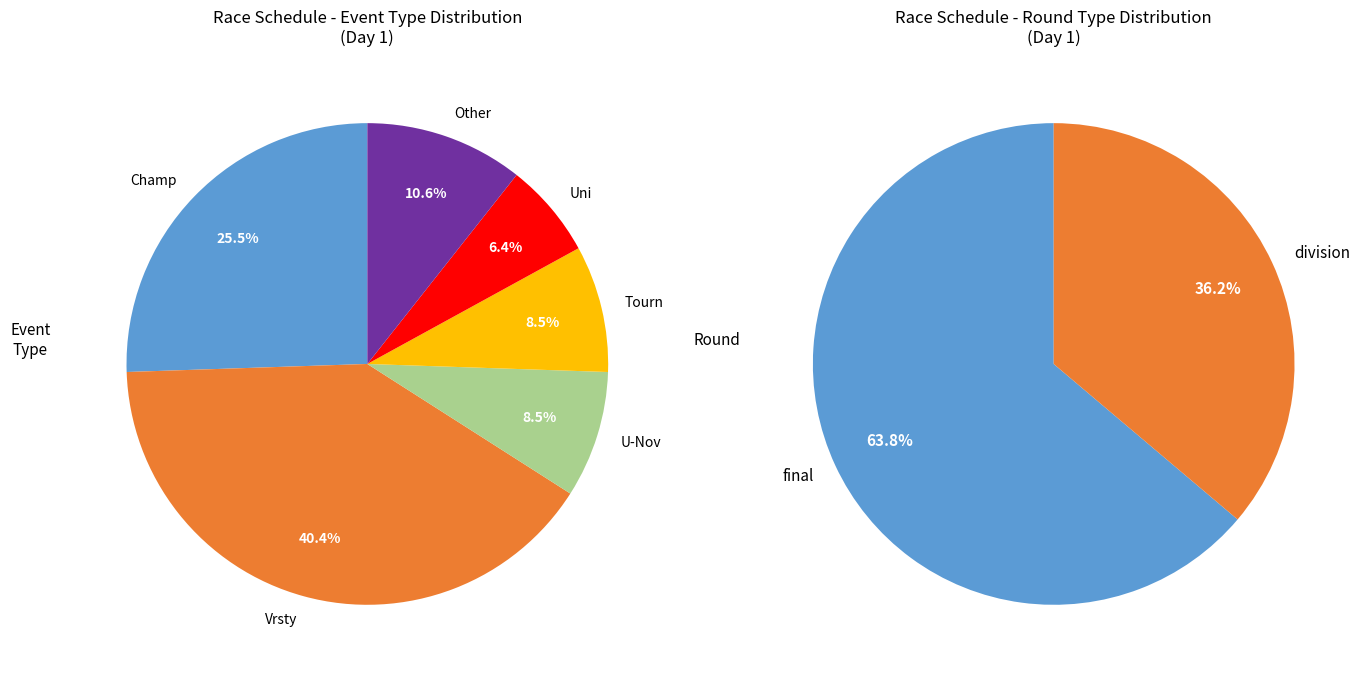

What portion of the pie excludes division?

63.8%